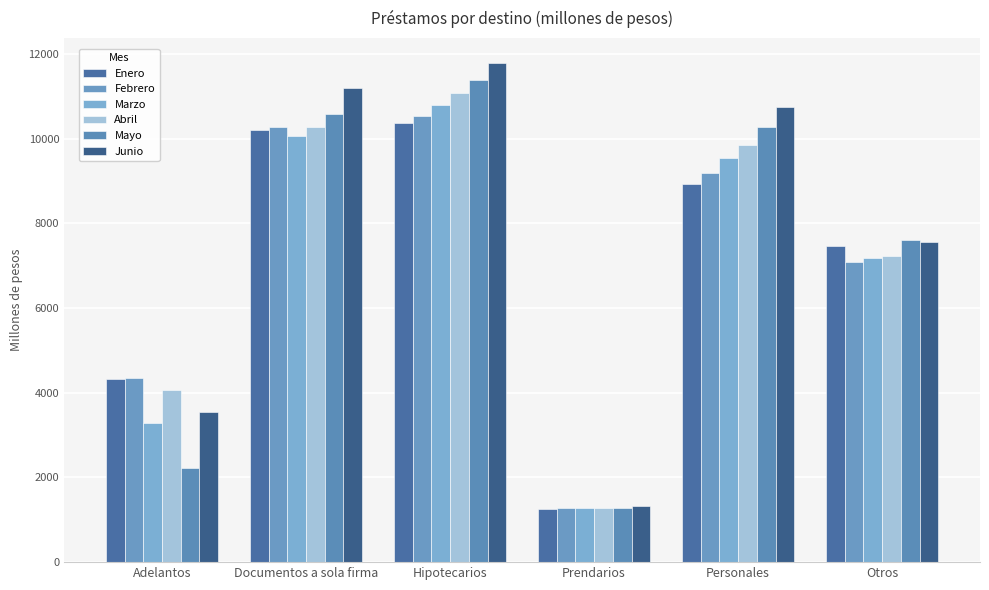

Read the Enero value at Documentos a sola firma.

10196.1